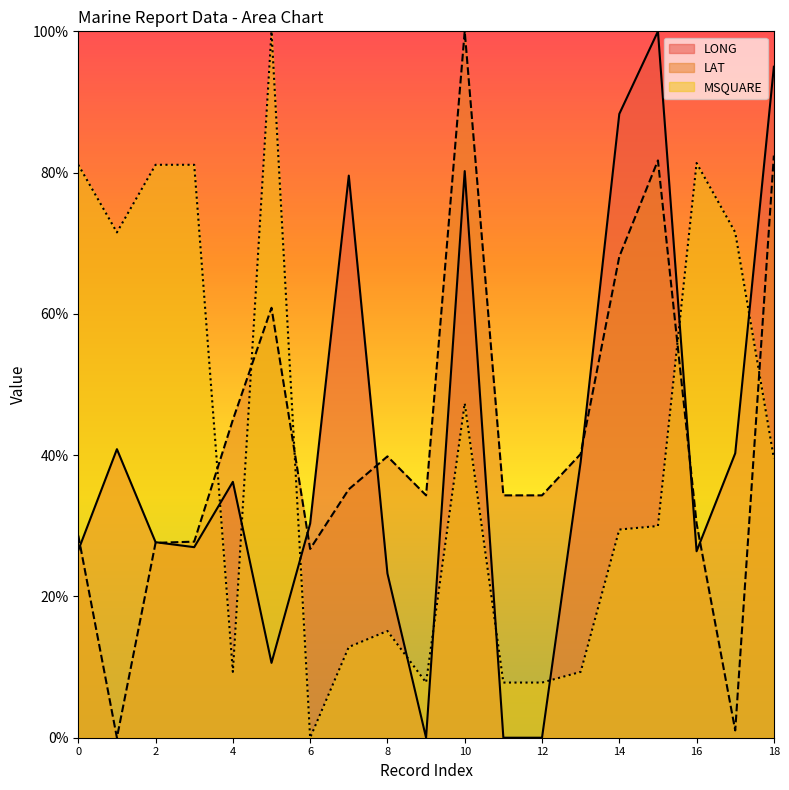

Rank the categories by MSQUARE value from highest to lowest.

5, 16, 0, 2, 3, 1, 17, 10, 18, 15, 14, 8, 7, 4, 13, 9, 11, 12, 6